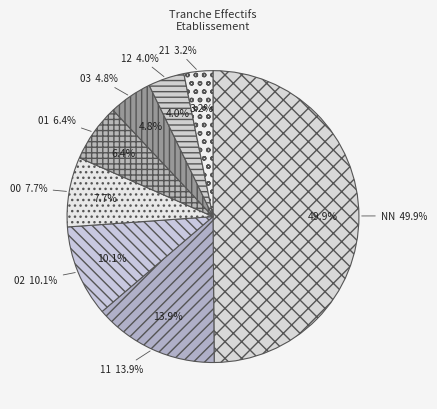

What percentage is the NN slice, to the nearest percent?

50%